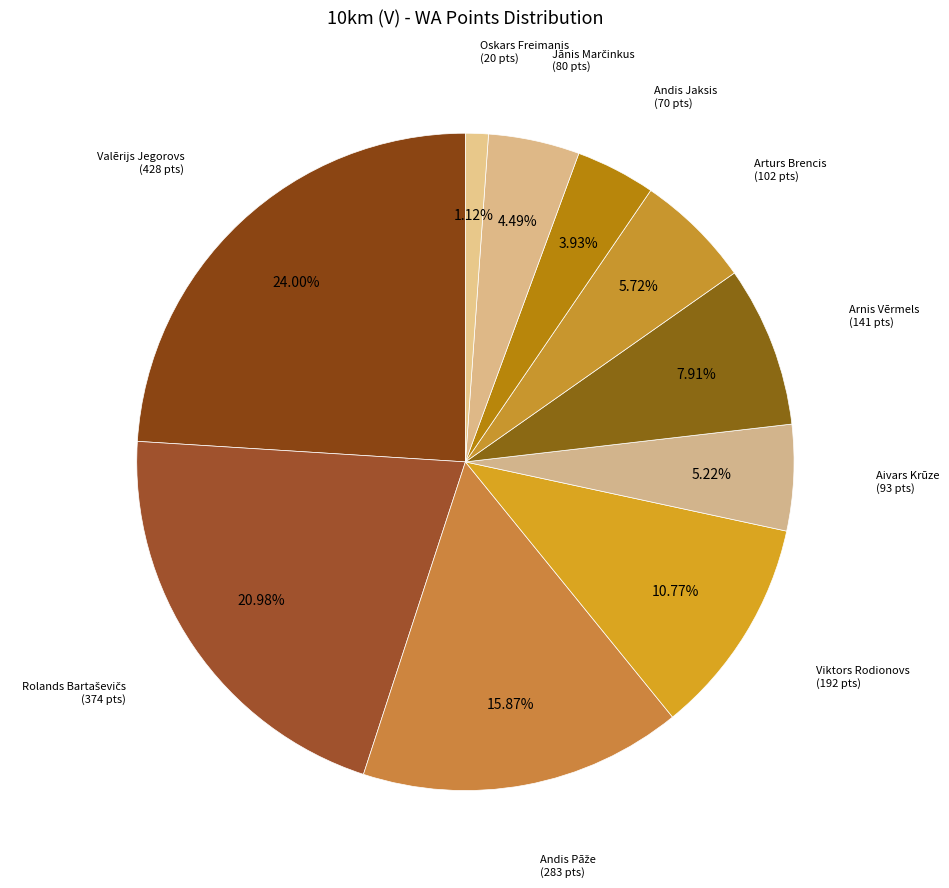

How many segments does this pie chart have?

10